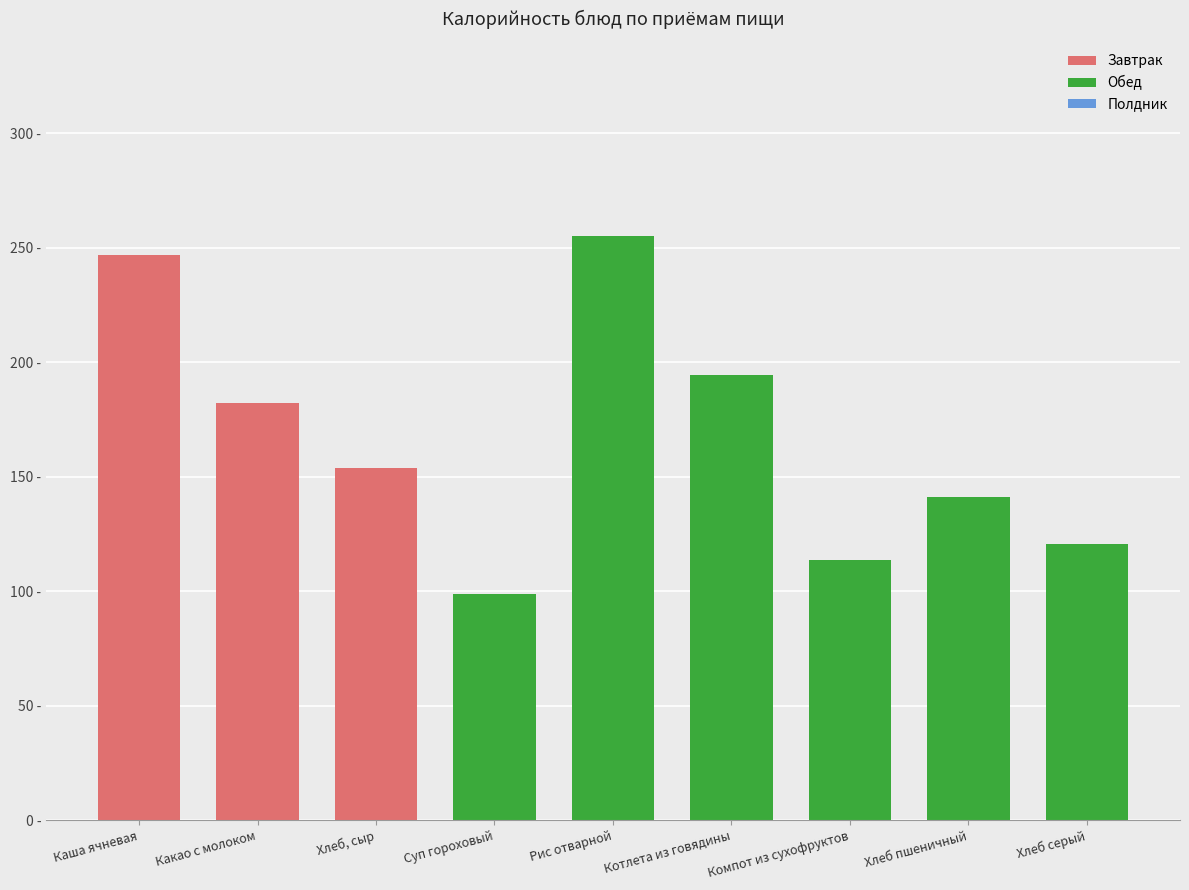

Does the chart contain any negative values?

No